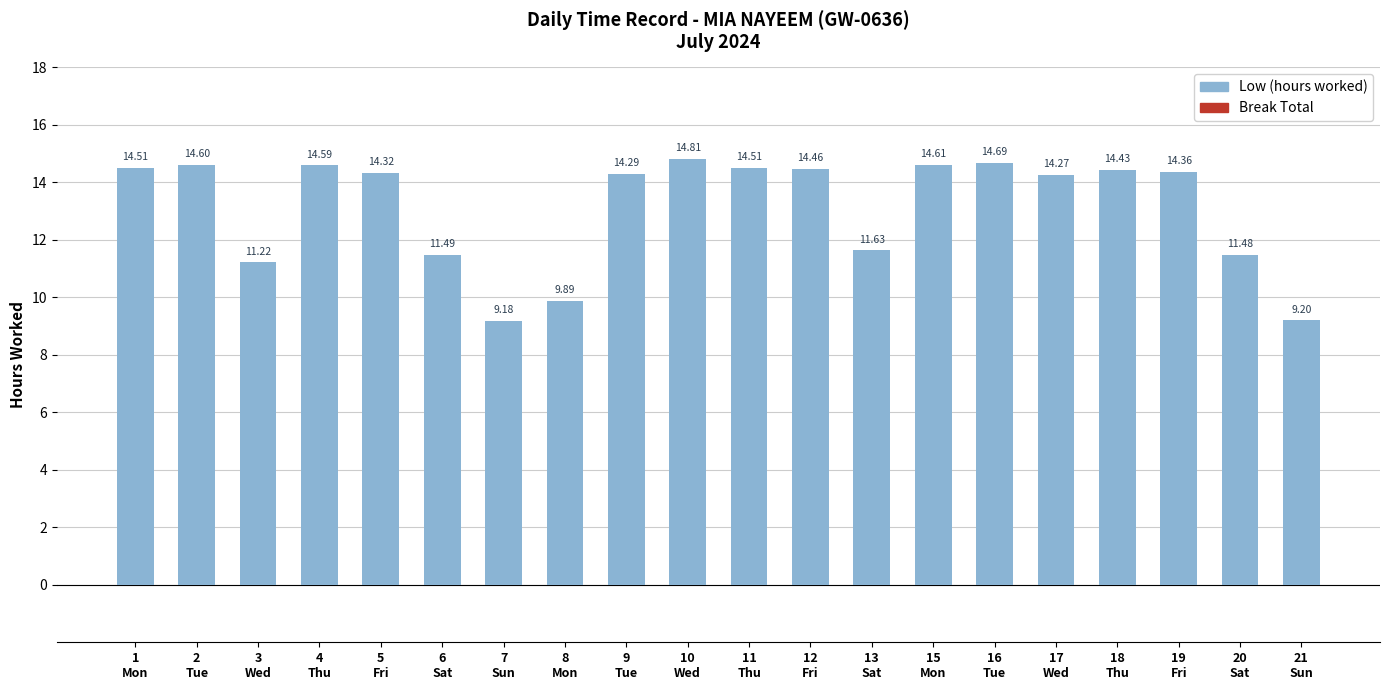

What is the difference between the maximum and minimum values?

5.6